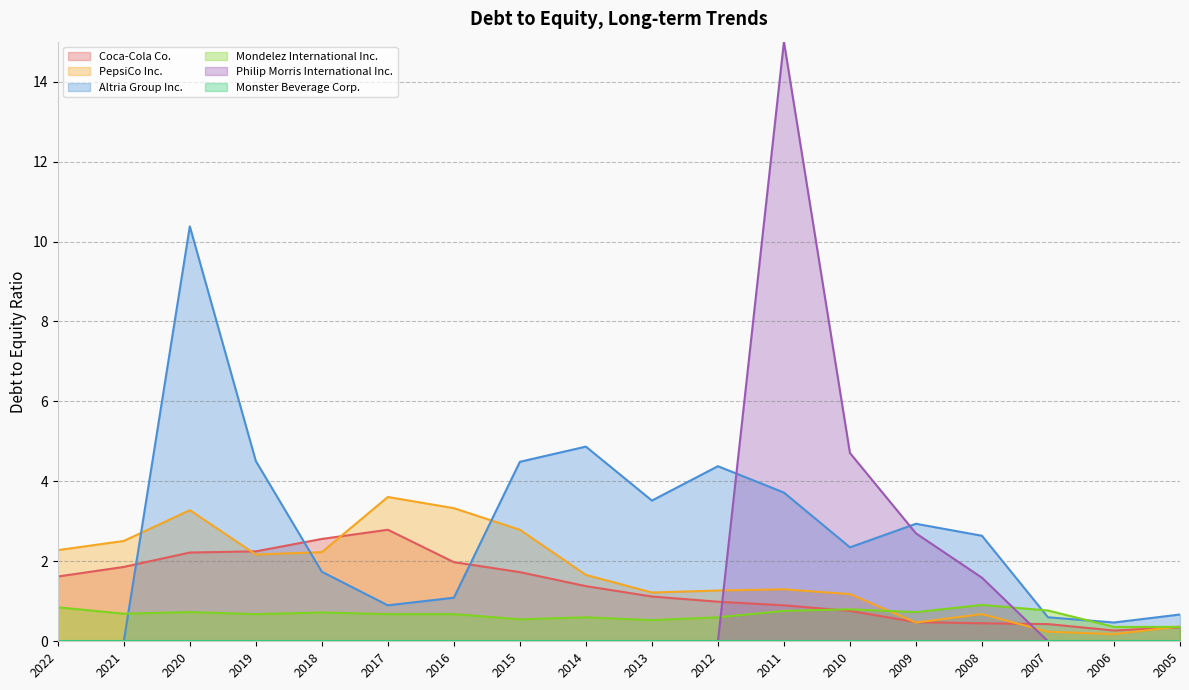

Which series has the largest range (max minus min)?

Philip Morris International Inc.